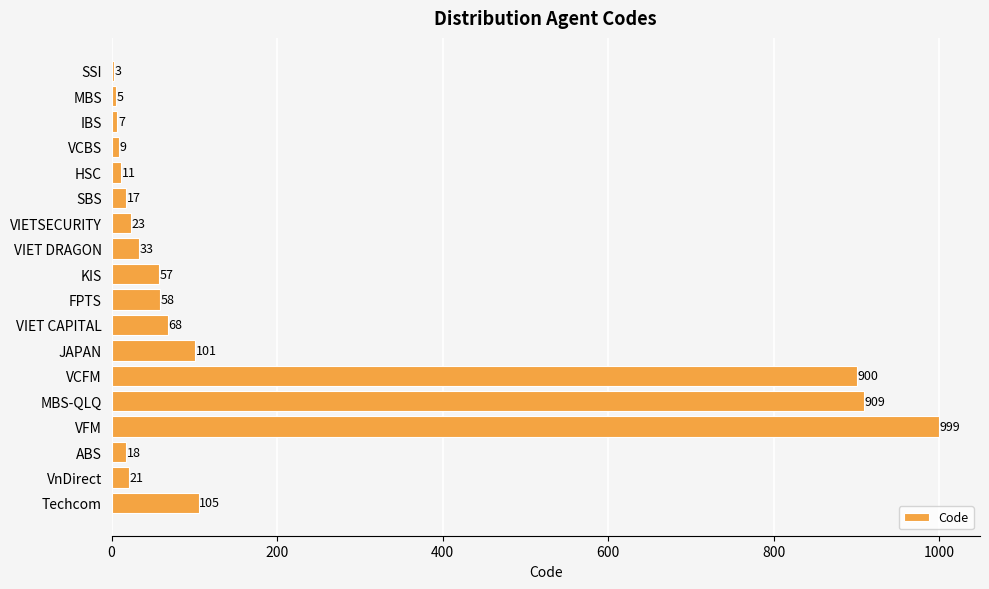

What is the sum of all values?

3344